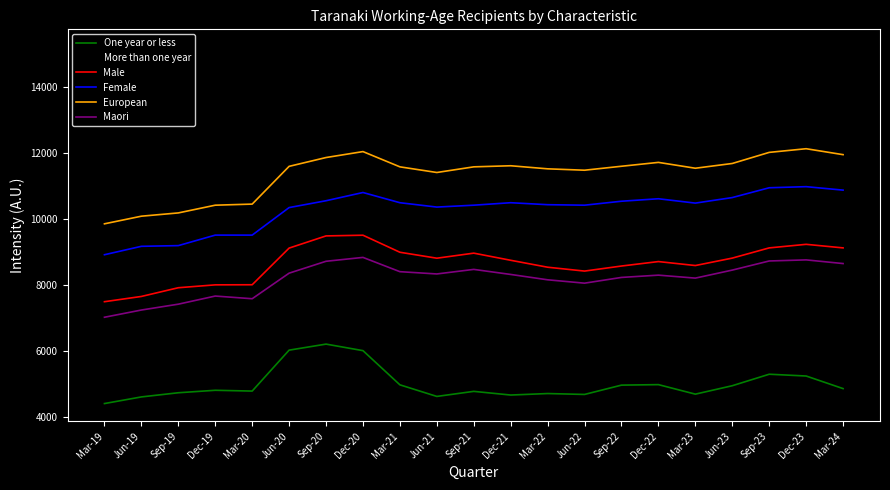

True or false: European and Male cross at least once.

False